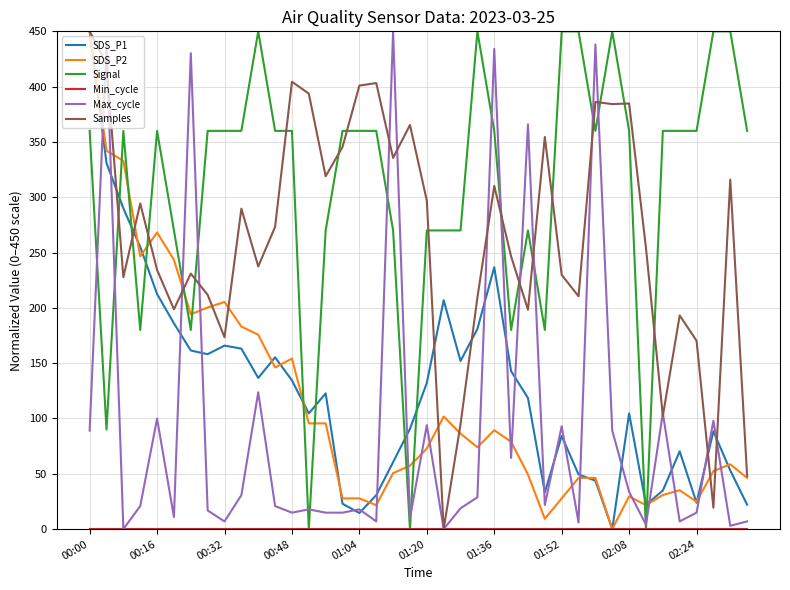

How many intersections are there between Signal and Samples?

17